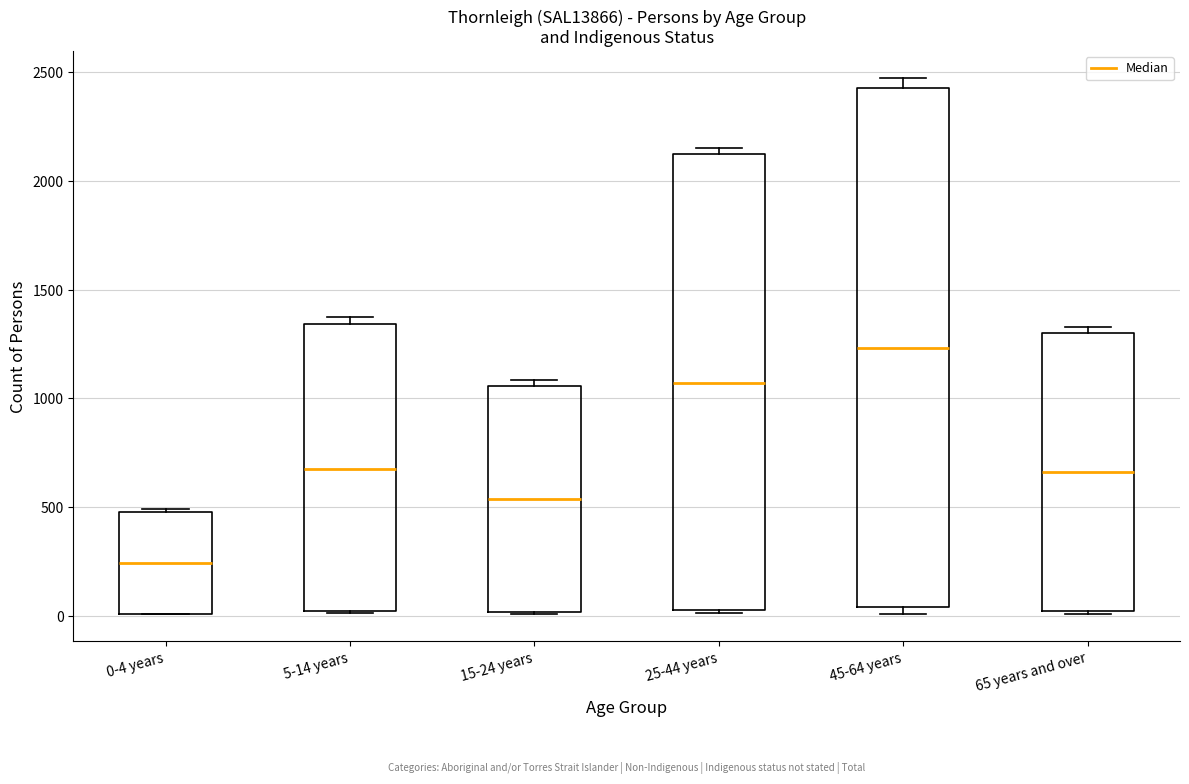

Which box is the tallest, from its lower edge to its upper edge?

45-64 years